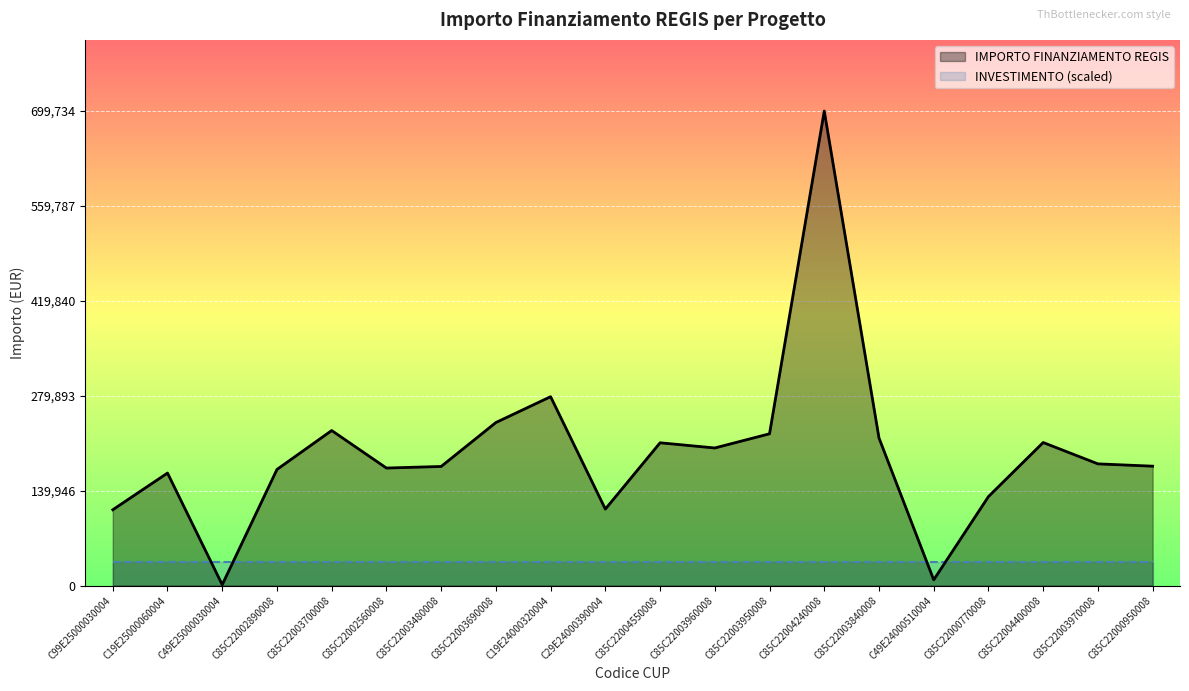

Is it true that the value at C19E24000320004 is 414628.7?

False